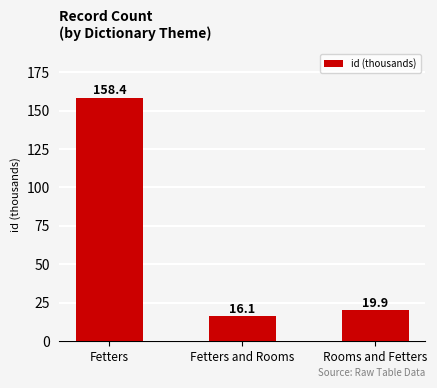

What is the difference between the maximum and minimum values?

142.3